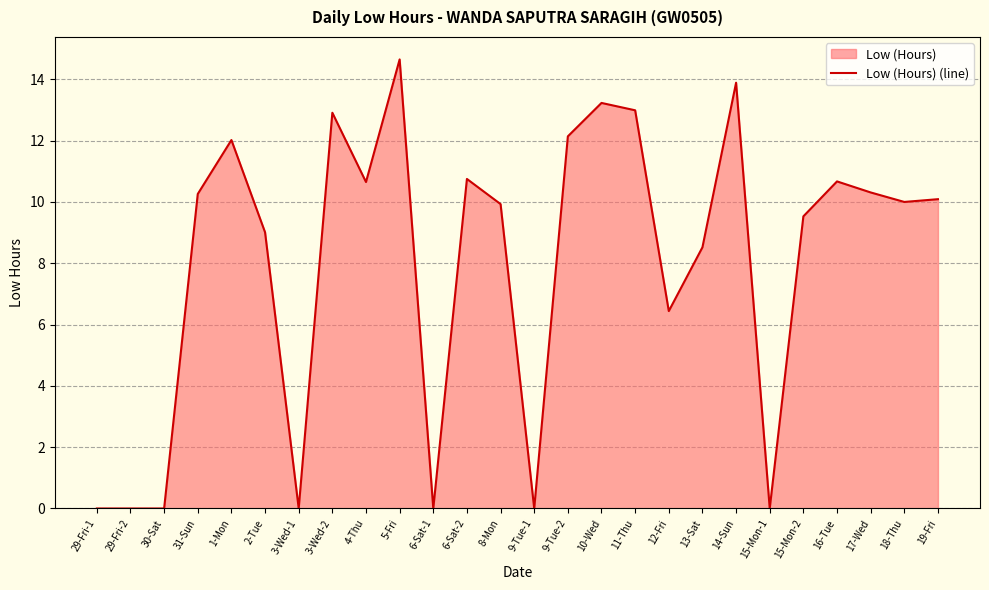

Where is the data nearest to the value 7?

12-Fri